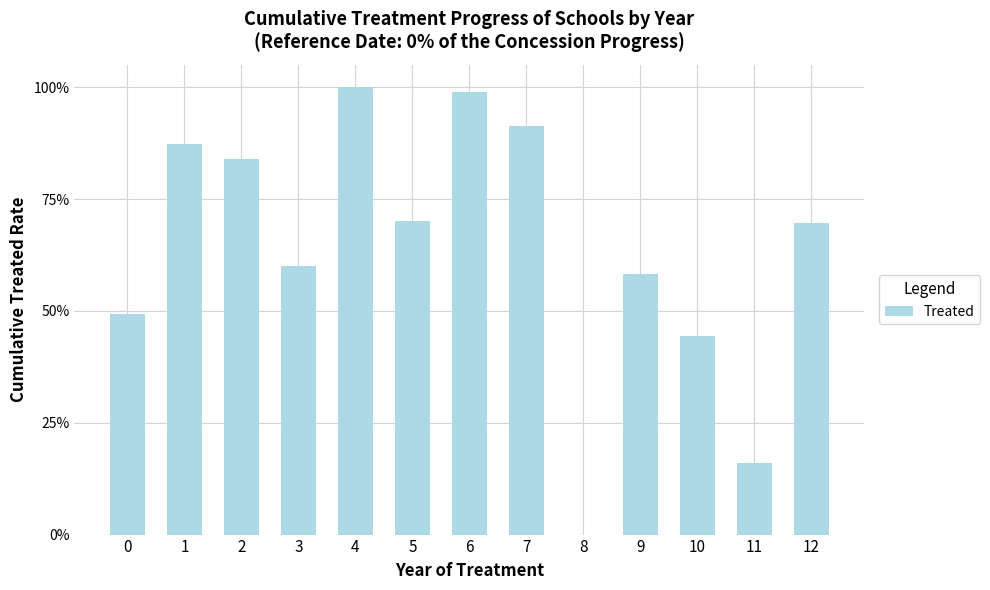

Approximately how many times larger is the value at 5 compared to 4?

0.7